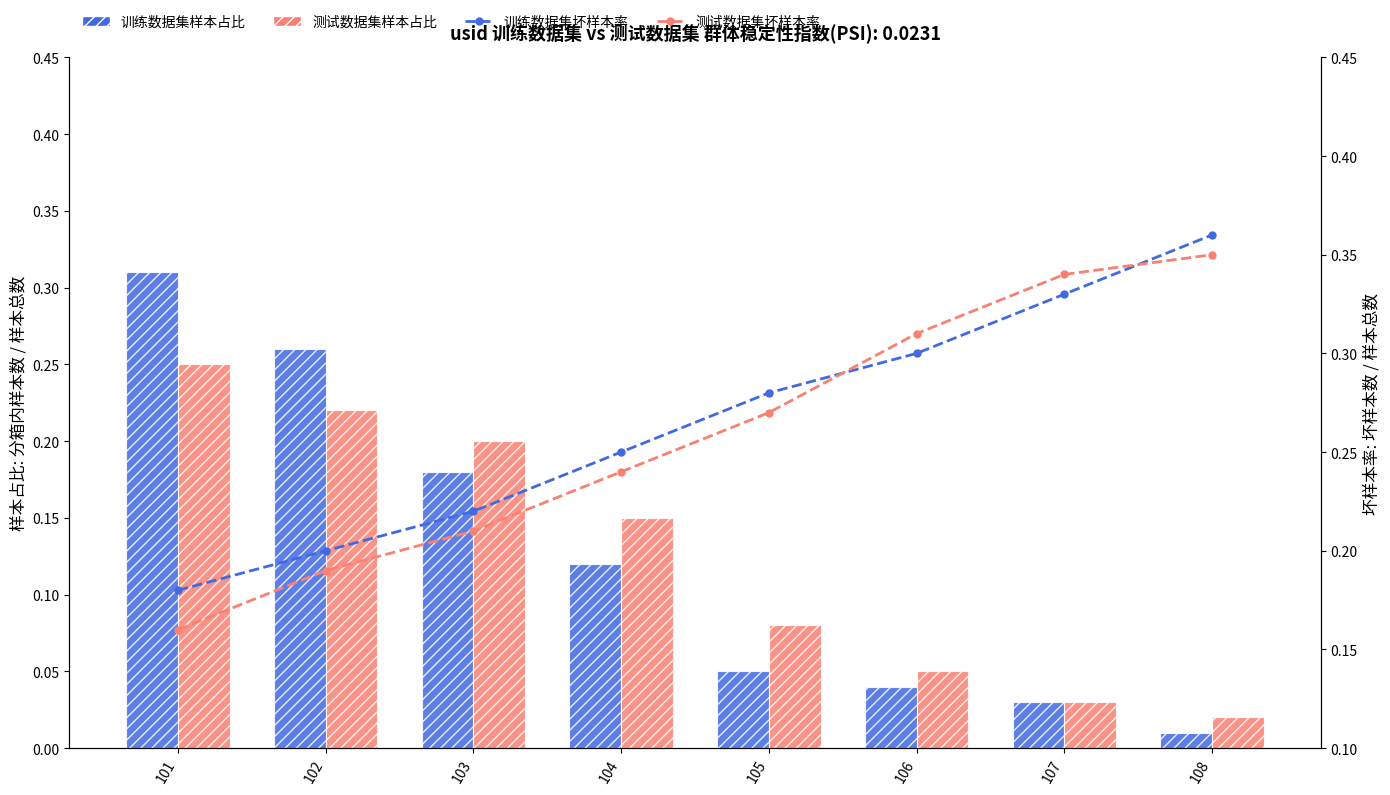

At 108, list the series in order from smallest to largest.

训练数据集样本占比, 测试数据集样本占比, 测试数据集坏样本率, 训练数据集坏样本率